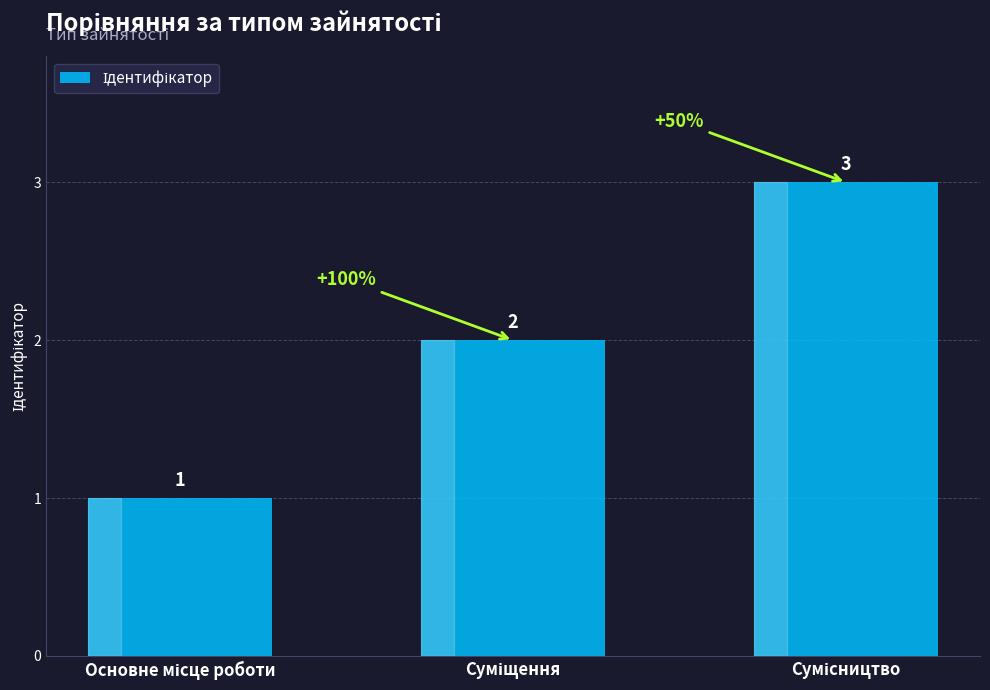

What is the maximum value shown in the chart?

3